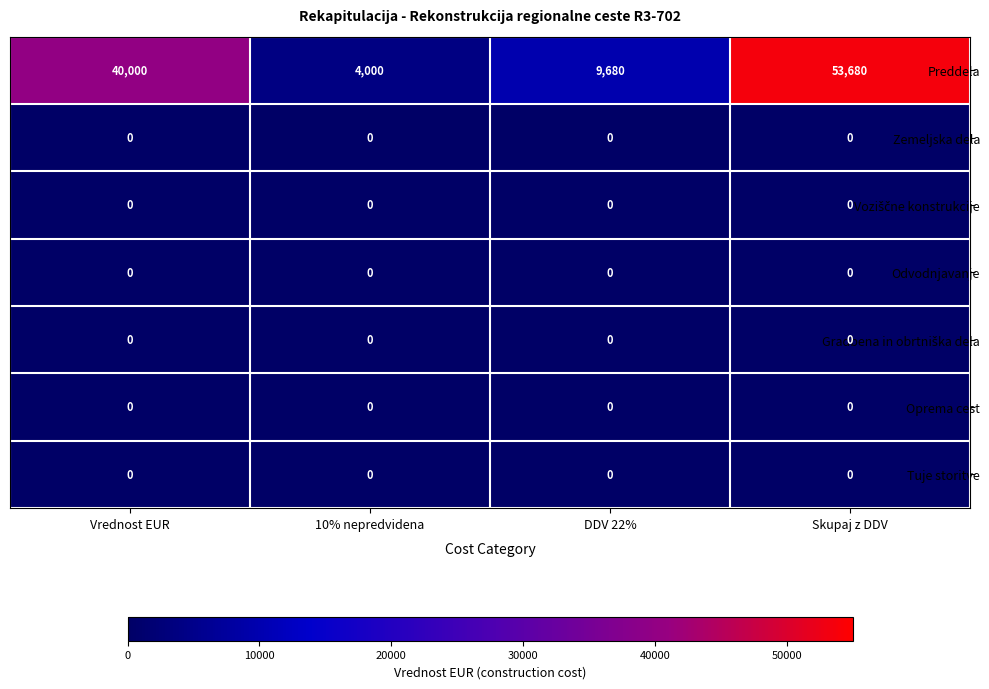

Read the Preddela value at DDV 22%, to the nearest 10.

9680